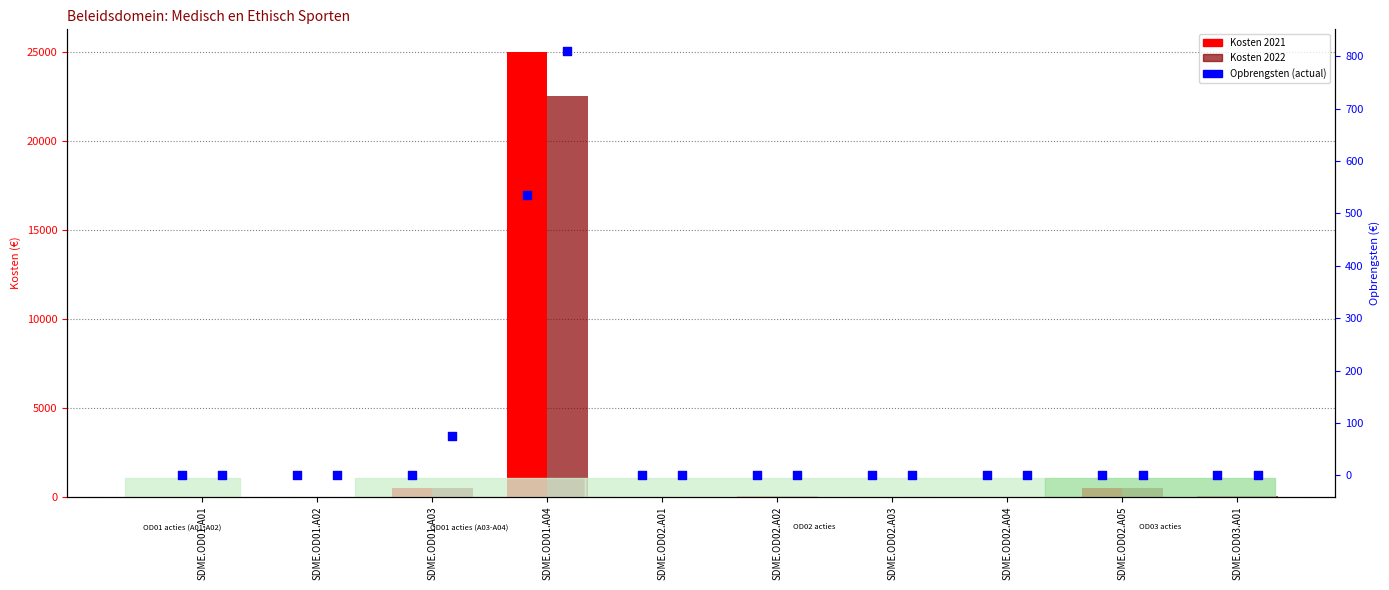

Which series has the largest Y range (max minus min)?

Kosten 2021